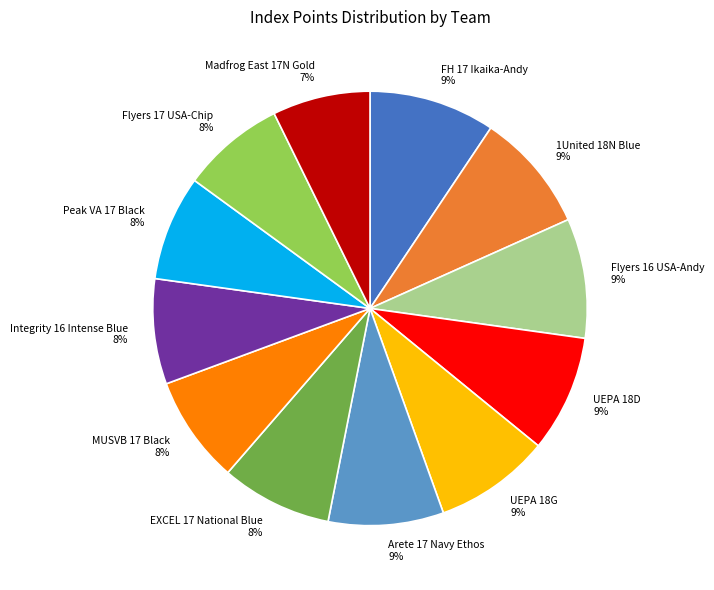

To the nearest percent, what is the difference between the largest and smallest slice percentages?

2%